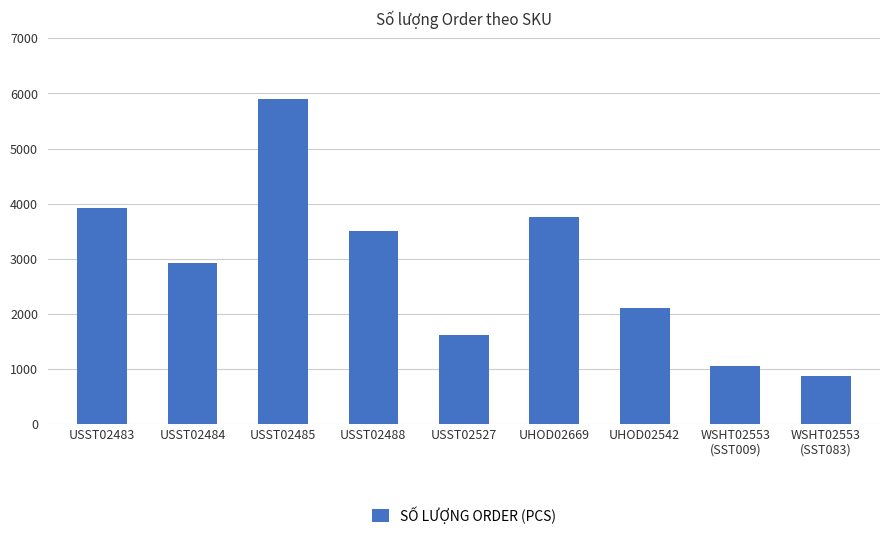

How many series are shown in this chart?

1